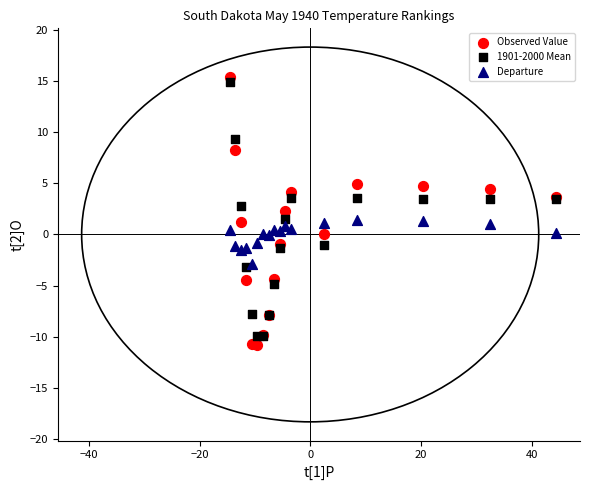

What is the X range (max minus min) for the scatter plot?

59.0